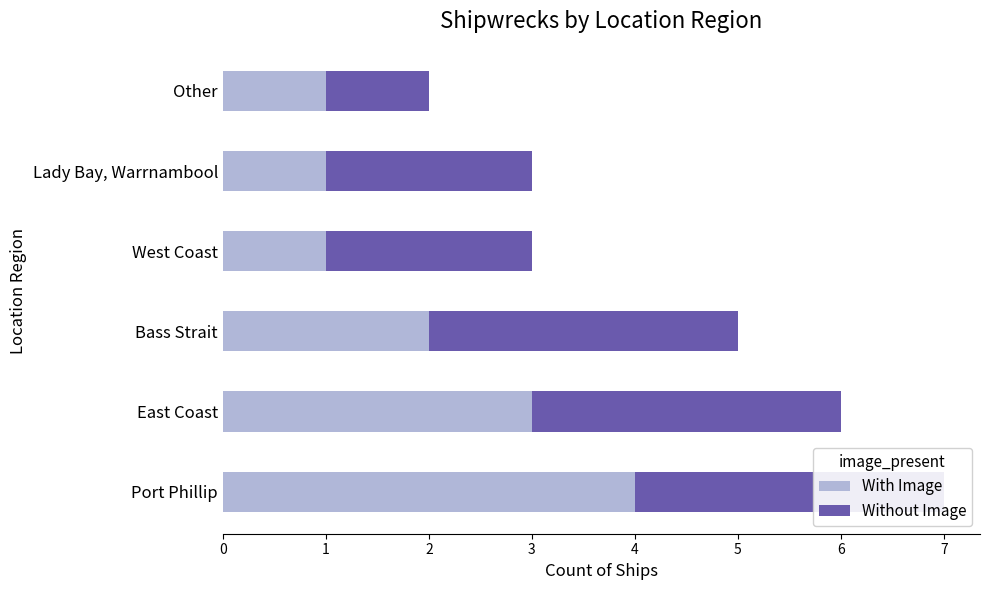

Which series has the widest spread of values?

With Image